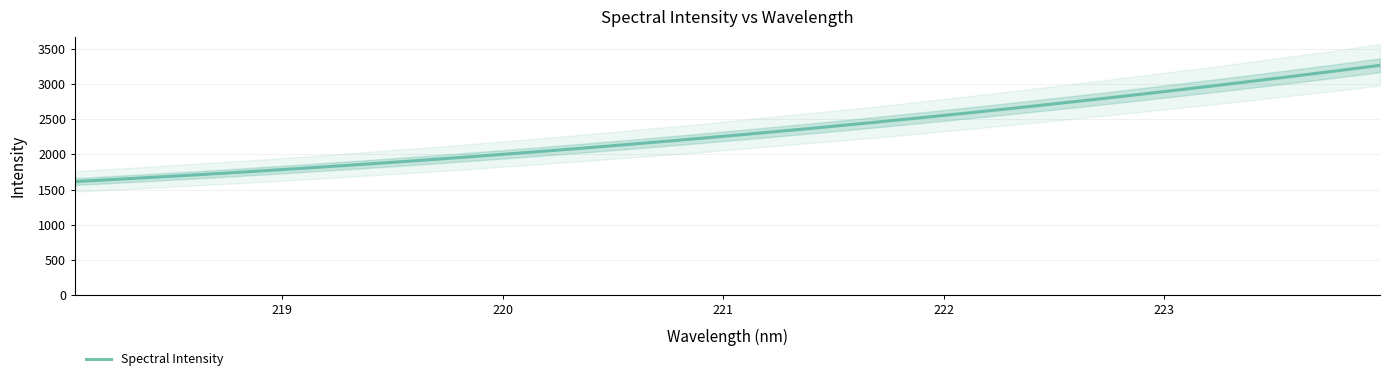

What is the lowest value of the Spectral Intensity series?

1613.2